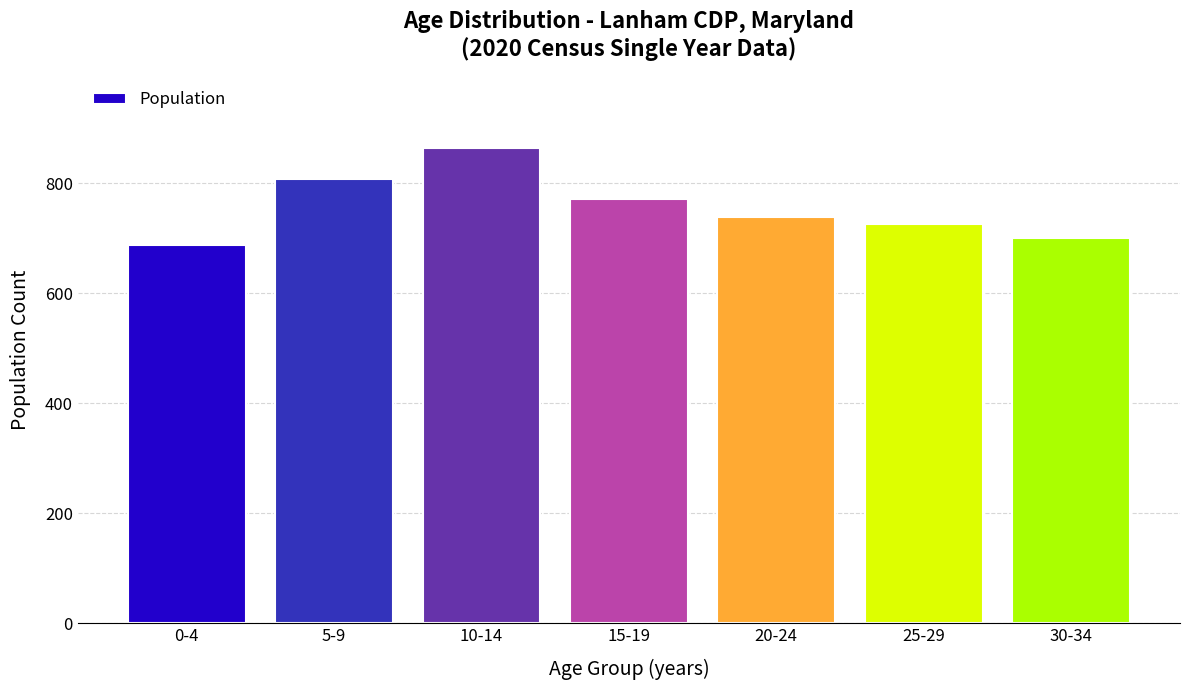

Reading left to right, list all the values displayed in this chart.

688	808	865	772	739	727	700